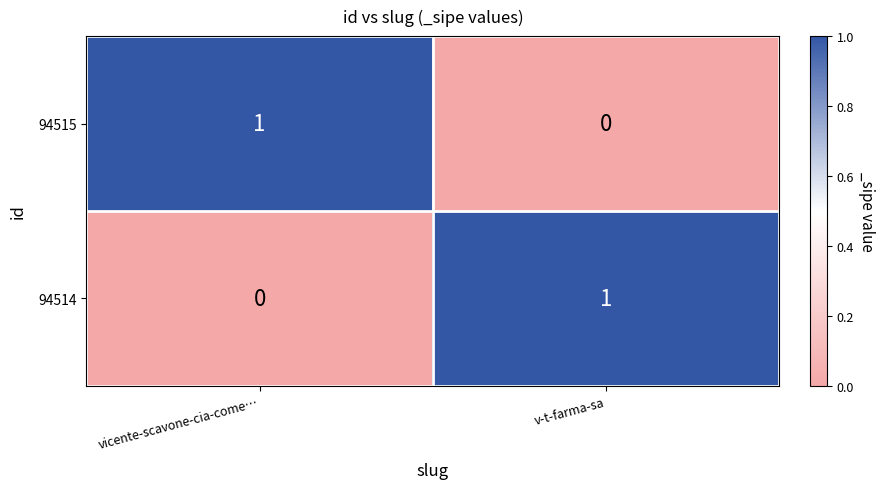

At vicente-scavone-cia-come…, list the series in order from smallest to largest.

94514, 94515